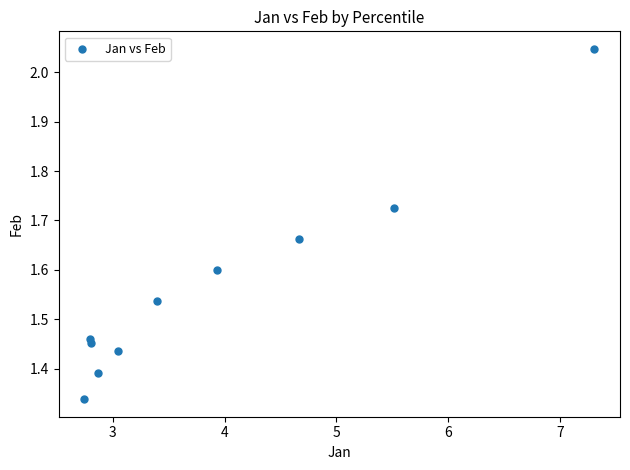

What is the range of X values (max minus min)?

4.6